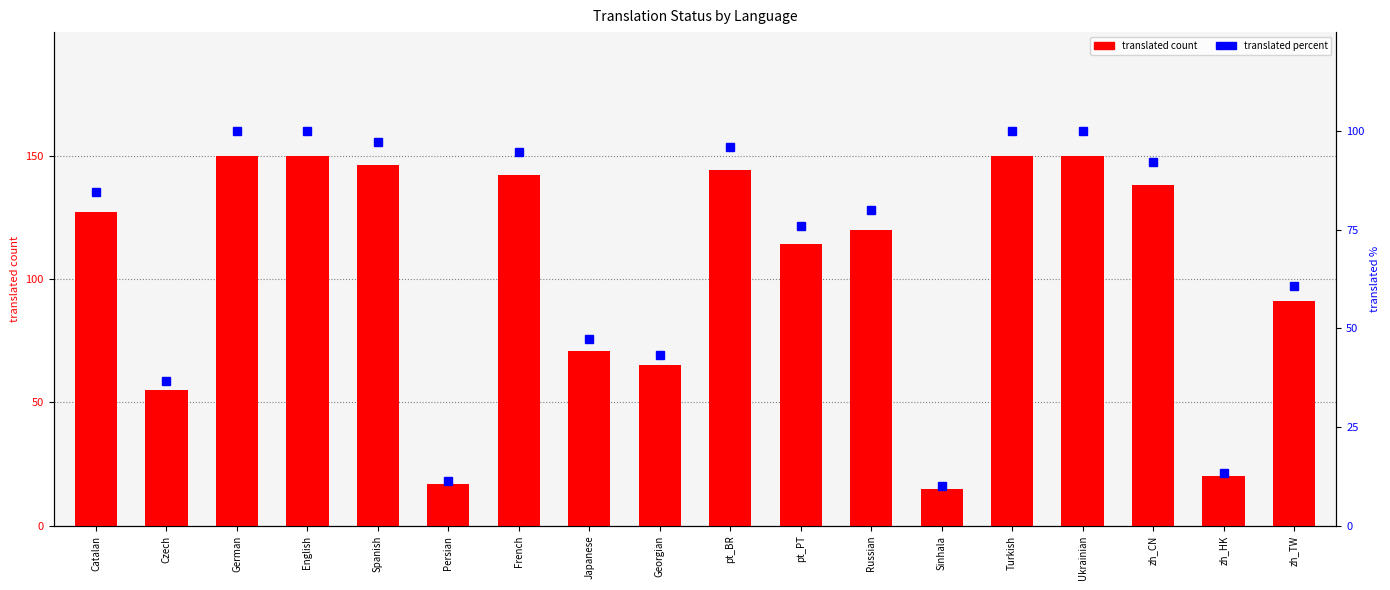

Reading left to right, what are all the values shown in this chart?

translated count: Catalan=127.0	Czech=55.0	German=150.0	English=150.0	Spanish=146.0	Persian=17.0	French=142.0	Japanese=71.0	Georgian=65.0	pt_BR=144.0	pt_PT=114.0	Russian=120.0	Sinhala=15.0	Turkish=150.0	Ukrainian=150.0	zh_CN=138.0	zh_HK=20.0	zh_TW=91.0
translated percent: Catalan=84.6	Czech=36.6	German=100.0	English=100.0	Spanish=97.3	Persian=11.3	French=94.6	Japanese=47.3	Georgian=43.3	pt_BR=96.0	pt_PT=76.0	Russian=80.0	Sinhala=10.0	Turkish=100.0	Ukrainian=100.0	zh_CN=92.0	zh_HK=13.3	zh_TW=60.6